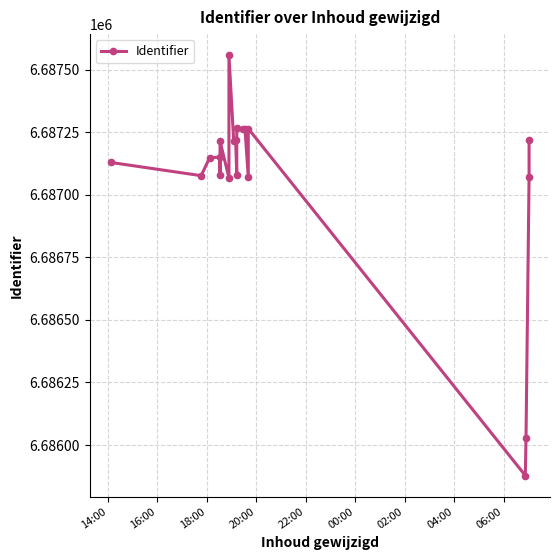

How many values exceed 6687151?

9